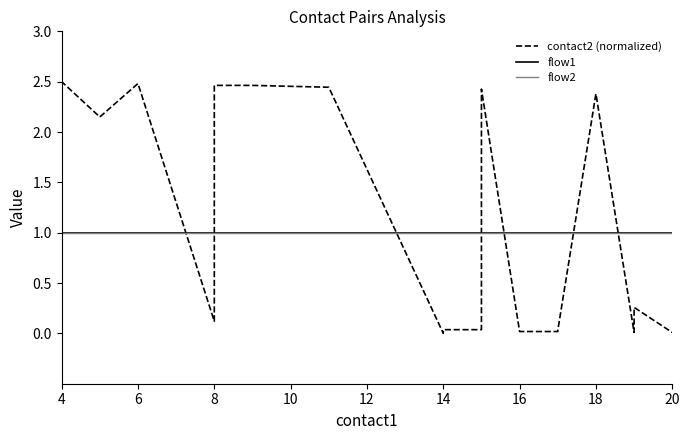

After their last crossing, which series has the higher values: flow1 or contact2 (normalized)?

flow1